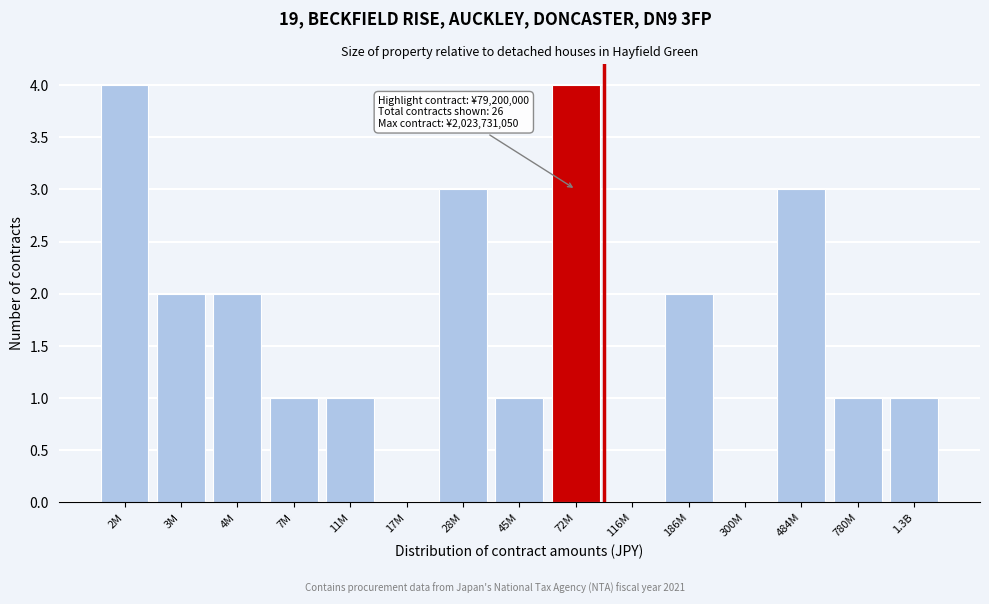

Reading left to right, extract all data points from this chart.

2M=4	3M=2	4M=2	7M=1	11M=1	17M=0	28M=3	45M=1	72M=4	116M=0	186M=2	300M=0	484M=3	780M=1	1.3B=1